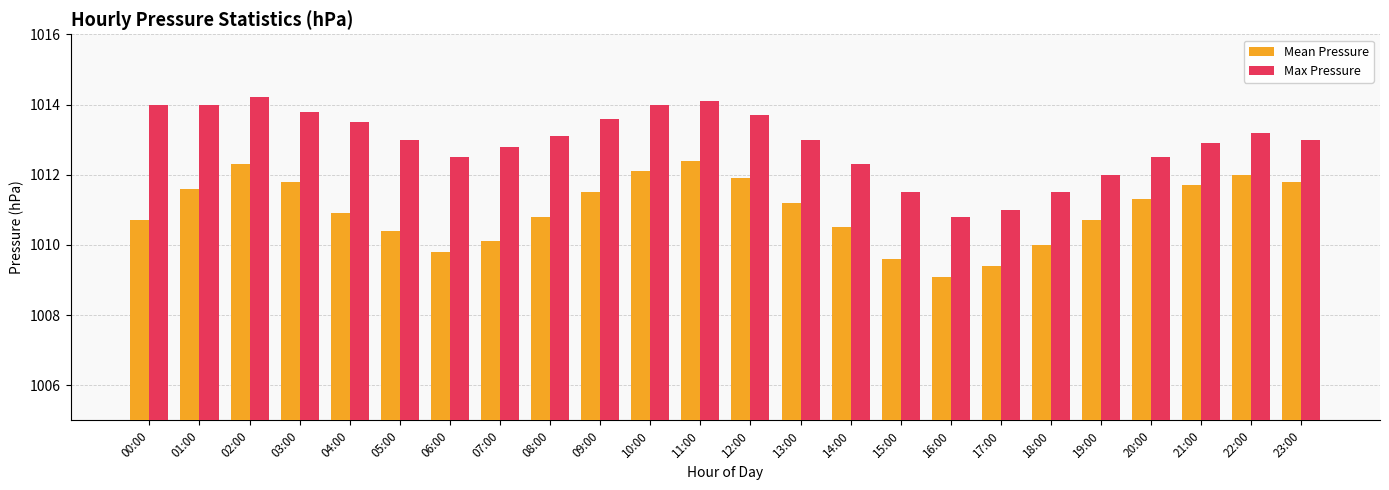

What is the highest value of the Mean Pressure series?

1012.4